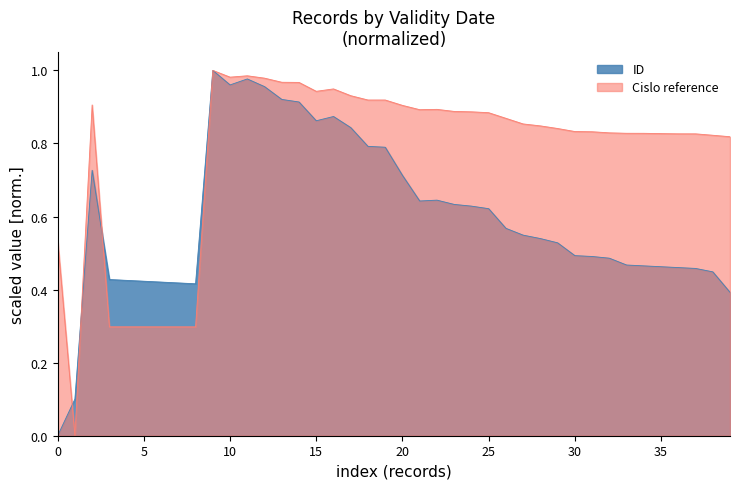

Which series has the largest range (max minus min)?

ID